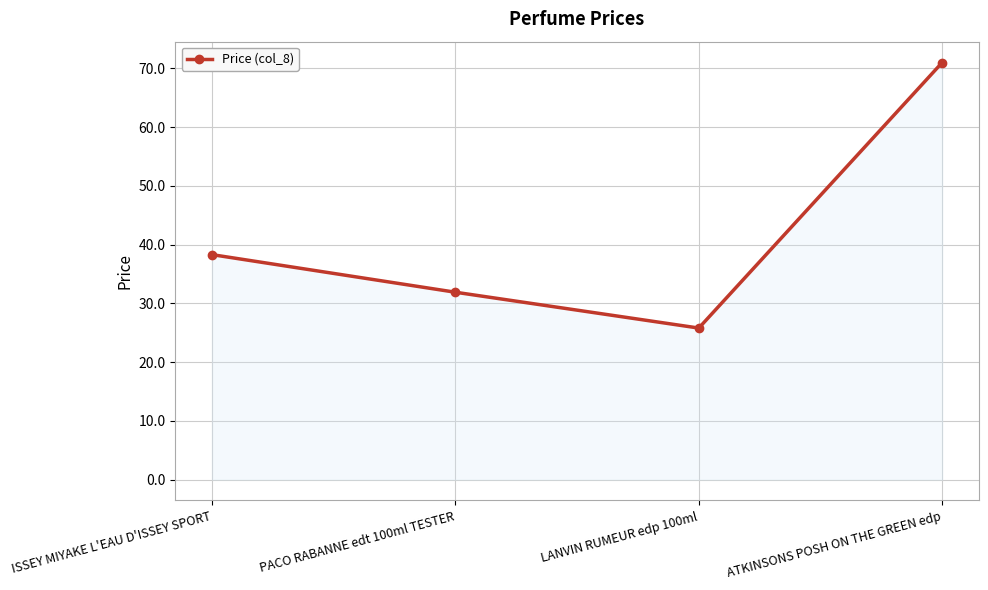

How many categories are shown in the chart?

4